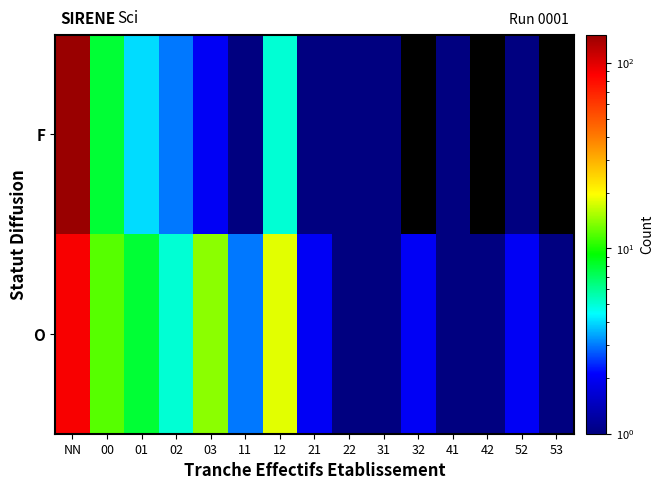

Which series has the widest spread of values?

F